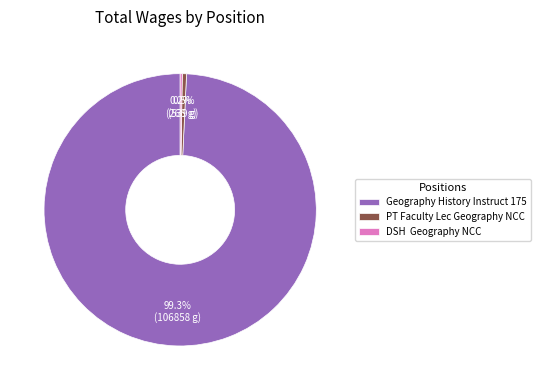

What portion of the pie excludes PT Faculty Lec Geography NCC?

99.5%